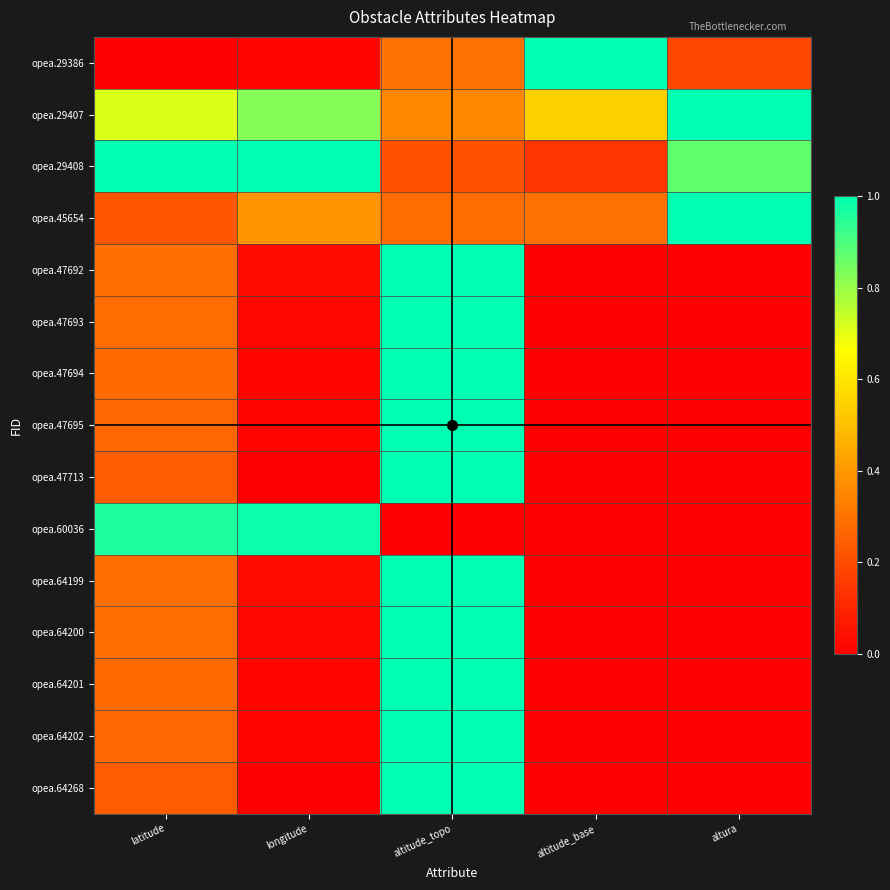

What is the spread (max minus min) of values at longitude?

1.0